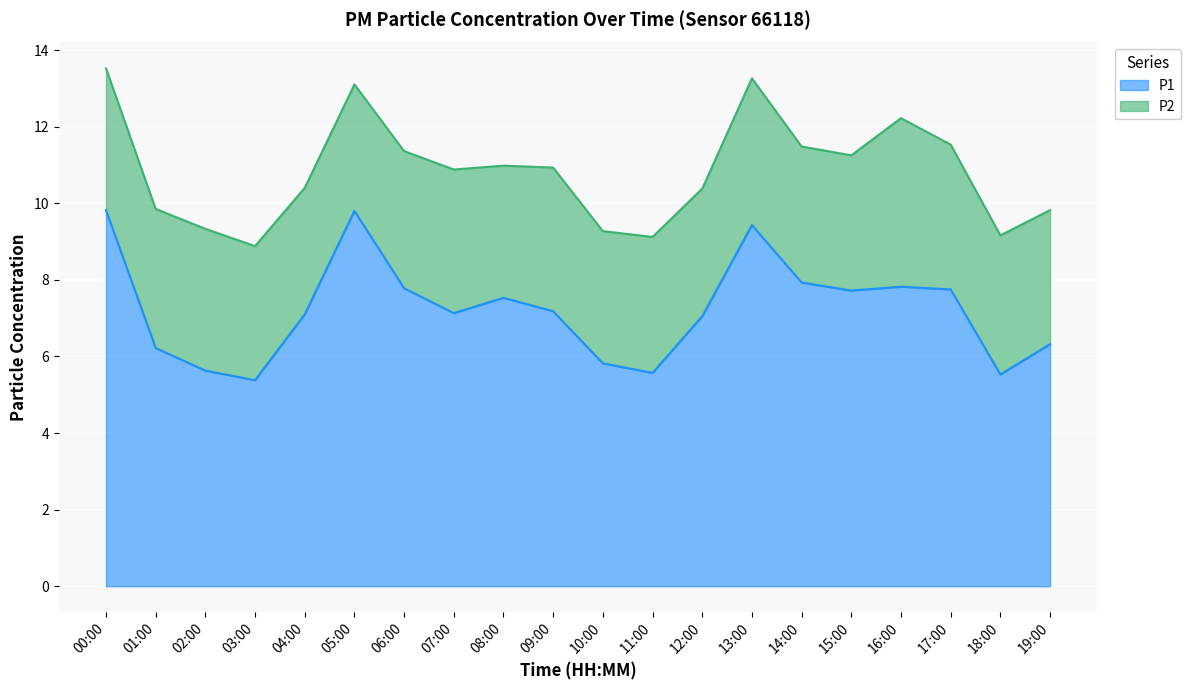

True or false: P2 has a value of 3.5 at 04:00.

True